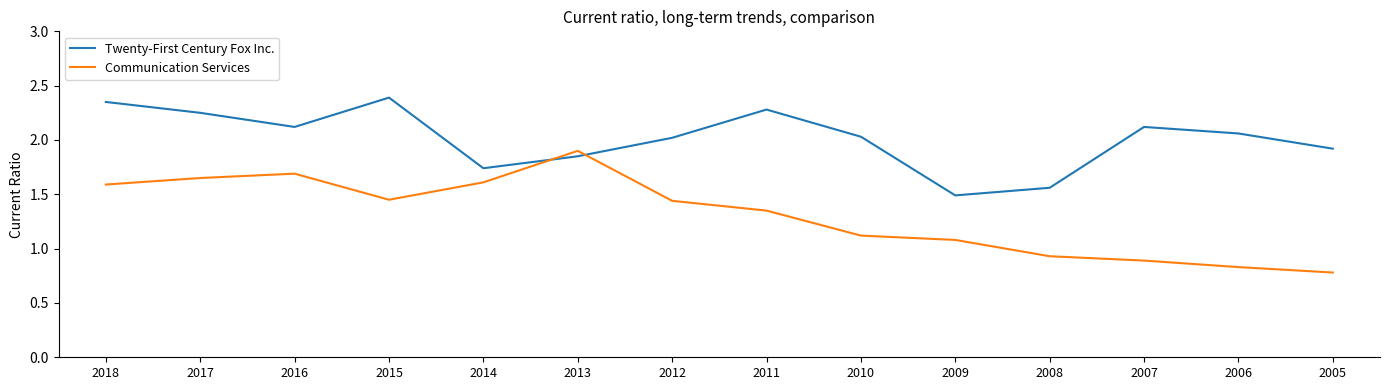

Where is Twenty-First Century Fox Inc. nearest to the value 1?

2009